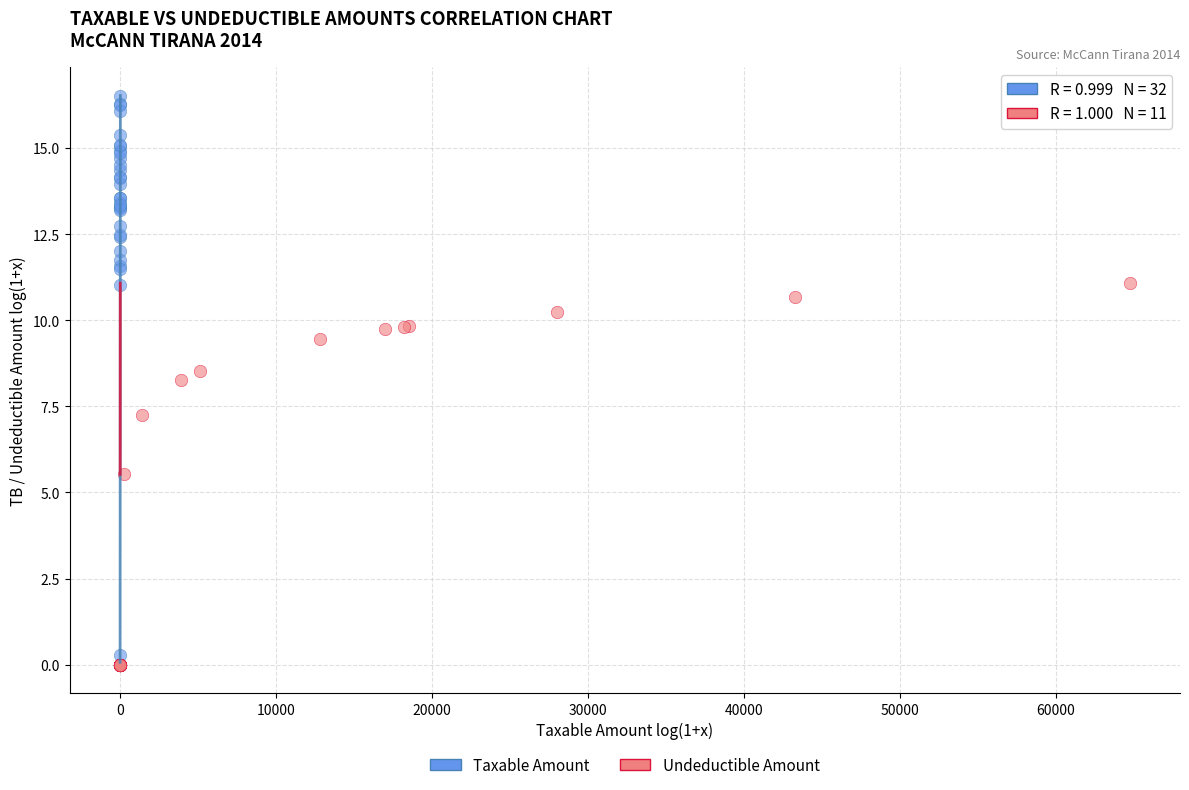

What are all the series names shown in the legend?

Taxable Amount, Undeductible Amount